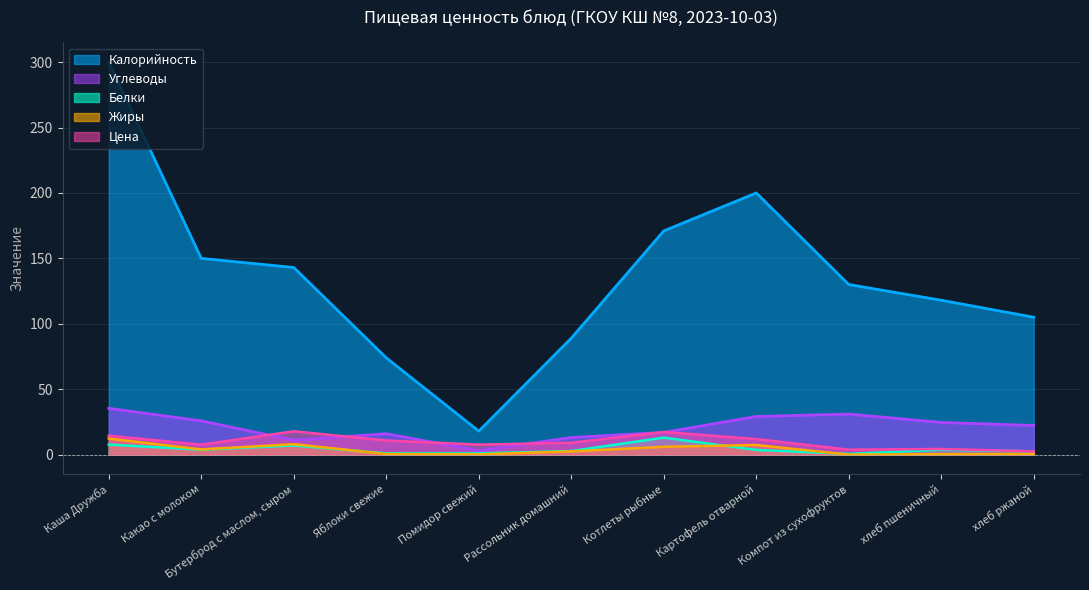

What is the difference between the maximum and minimum values in the Жиры series?

12.3